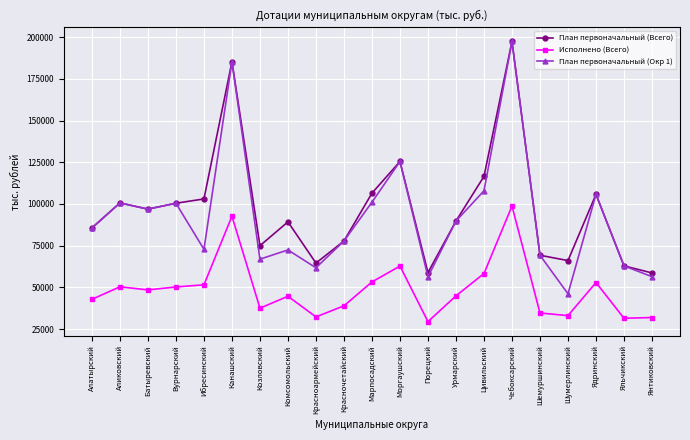

True or false: Исполнено (Всего) and План первоначальный (Всего) cross at least once.

False